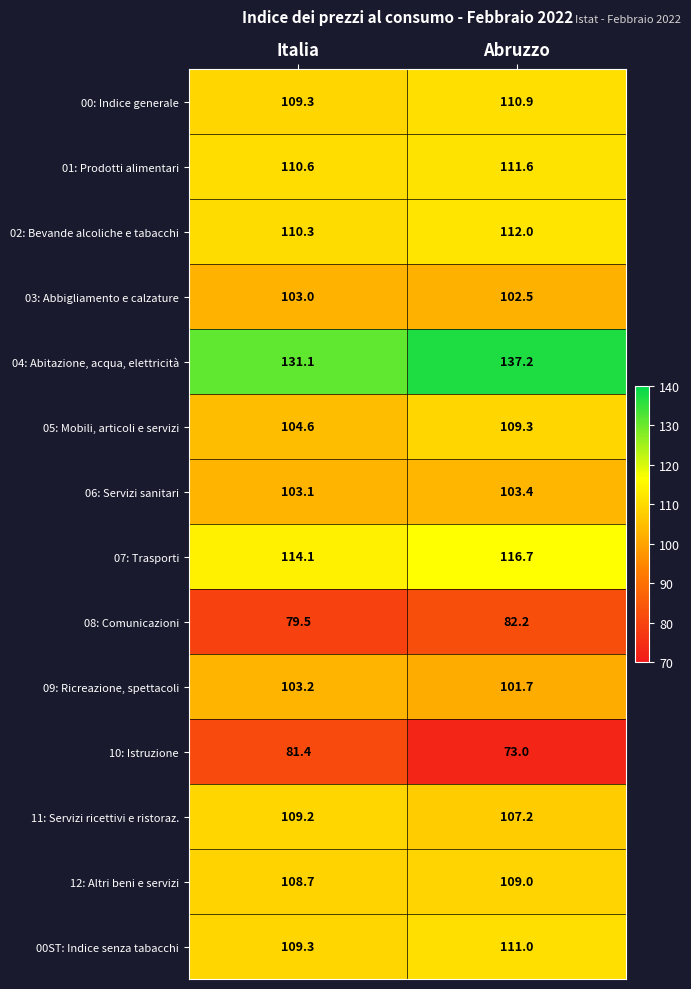

Reading right to left, extract all data points from this chart.

00: Indice generale: Abruzzo=110.9	Italia=109.3
01: Prodotti alimentari: Abruzzo=111.6	Italia=110.6
02: Bevande alcoliche e tabacchi: Abruzzo=112.0	Italia=110.3
03: Abbigliamento e calzature: Abruzzo=102.5	Italia=103.0
04: Abitazione, acqua, elettricità: Abruzzo=137.2	Italia=131.1
05: Mobili, articoli e servizi: Abruzzo=109.3	Italia=104.6
06: Servizi sanitari: Abruzzo=103.4	Italia=103.1
07: Trasporti: Abruzzo=116.7	Italia=114.1
08: Comunicazioni: Abruzzo=82.2	Italia=79.5
09: Ricreazione, spettacoli: Abruzzo=101.7	Italia=103.2
10: Istruzione: Abruzzo=73.0	Italia=81.4
11: Servizi ricettivi e ristoraz.: Abruzzo=107.2	Italia=109.2
12: Altri beni e servizi: Abruzzo=109.0	Italia=108.7
00ST: Indice senza tabacchi: Abruzzo=111.0	Italia=109.3